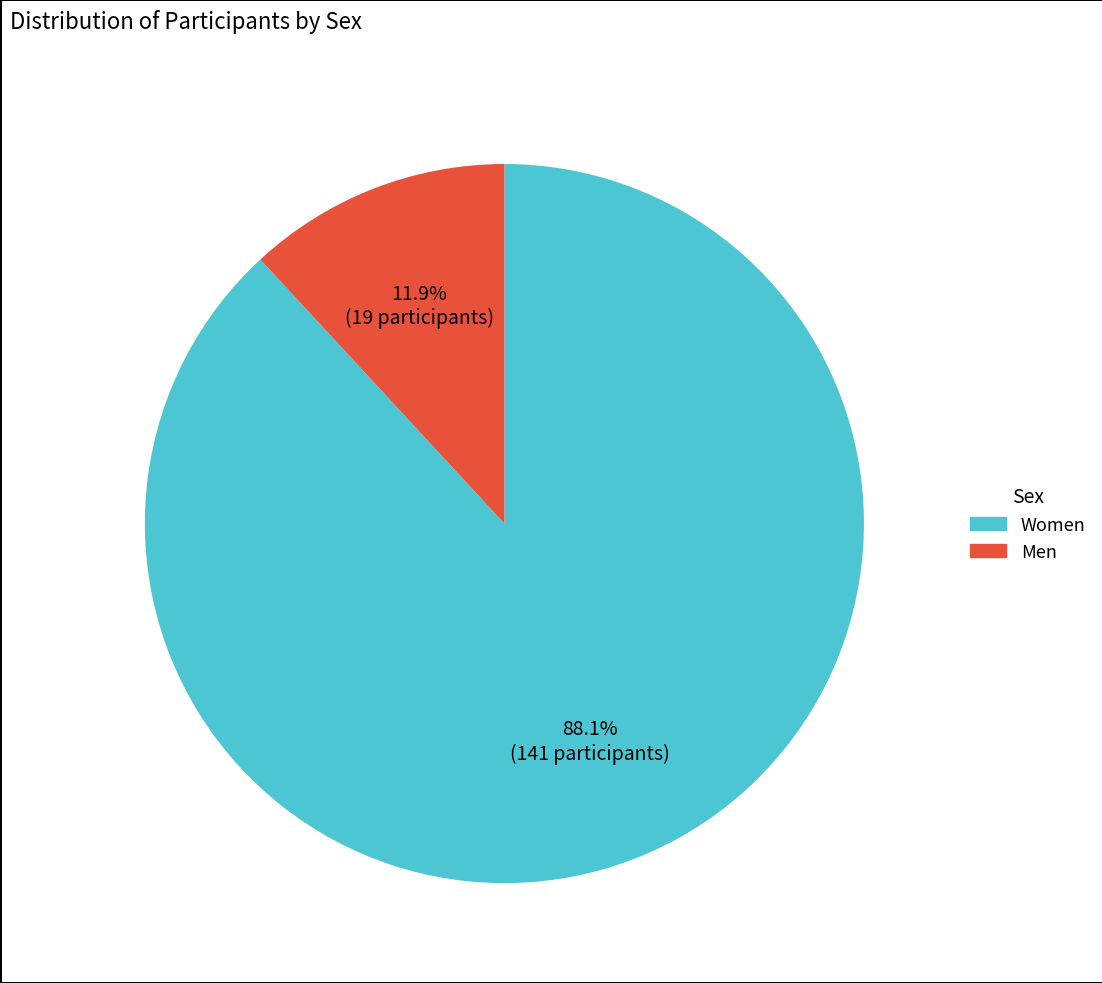

Does Men account for over 50% of the chart?

No